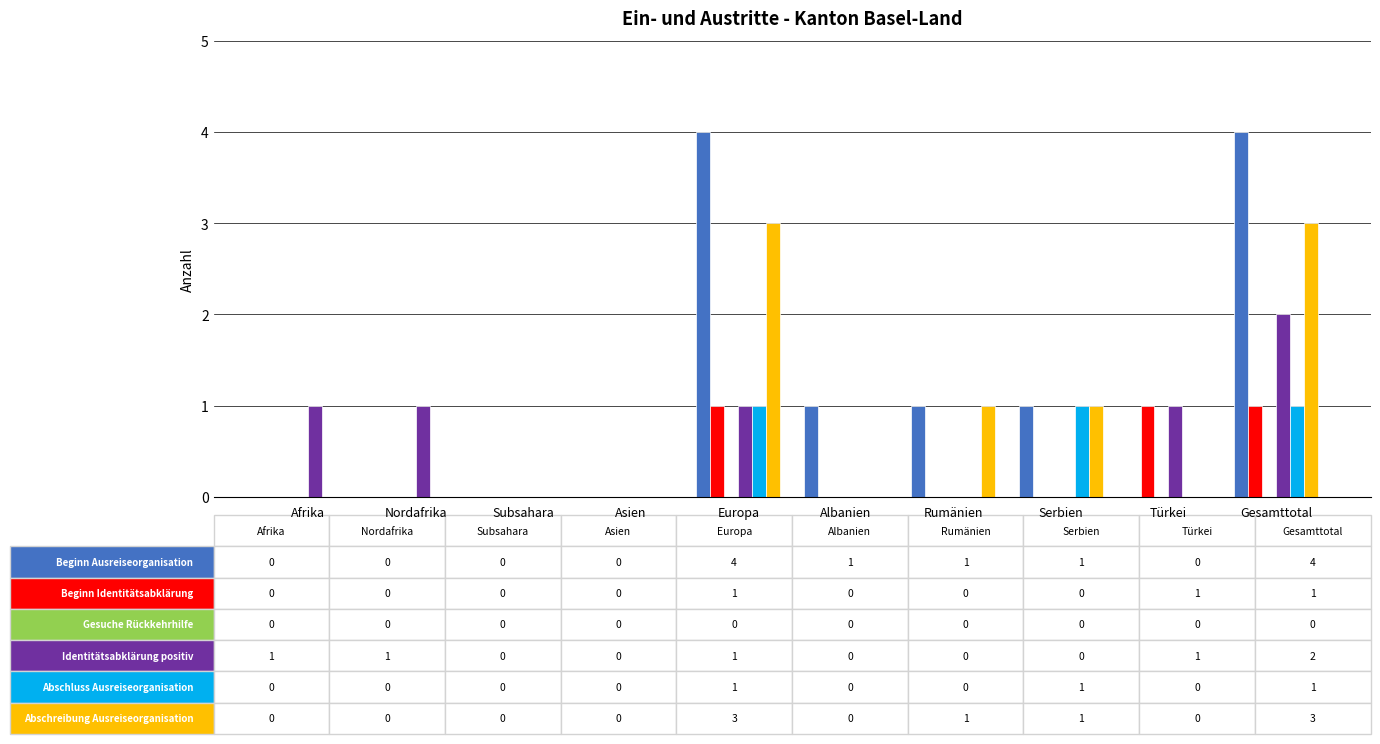

Are the bars horizontal?

No